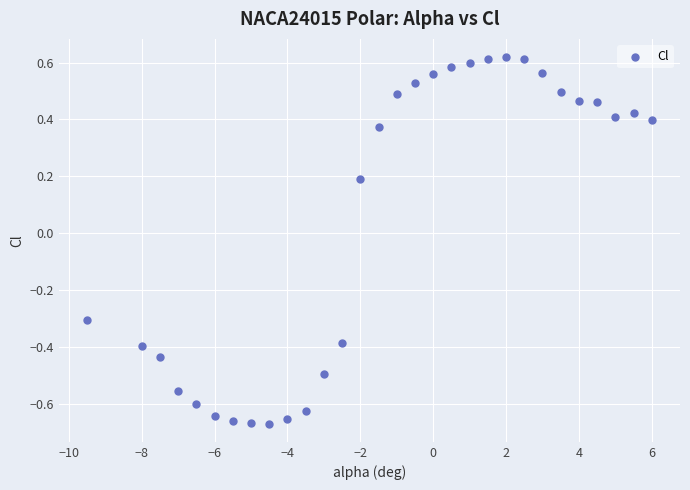

What is the range of X values (max minus min)?

15.5